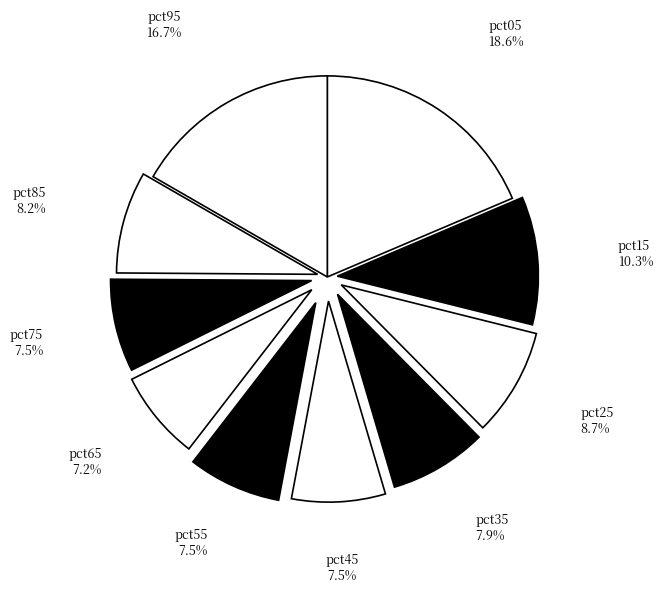

Is it true that pct05 is 26% of the pie?

False